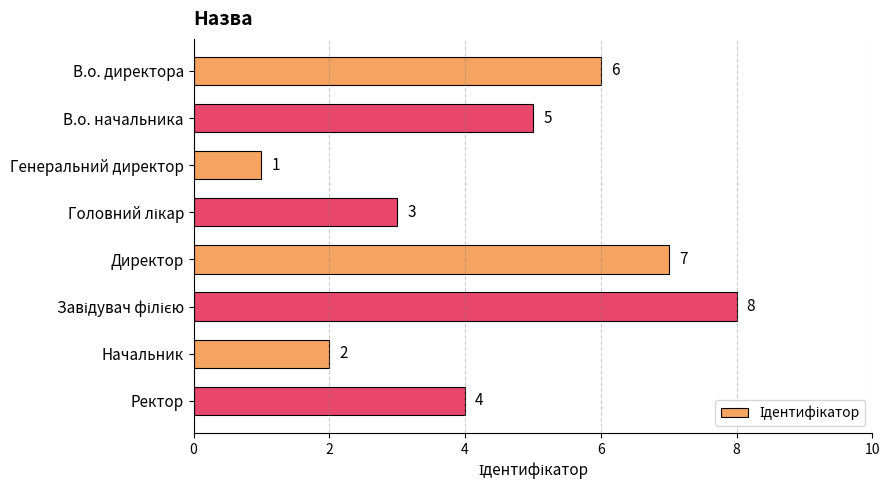

Between Директор and В.о. начальника, which is larger?

Директор